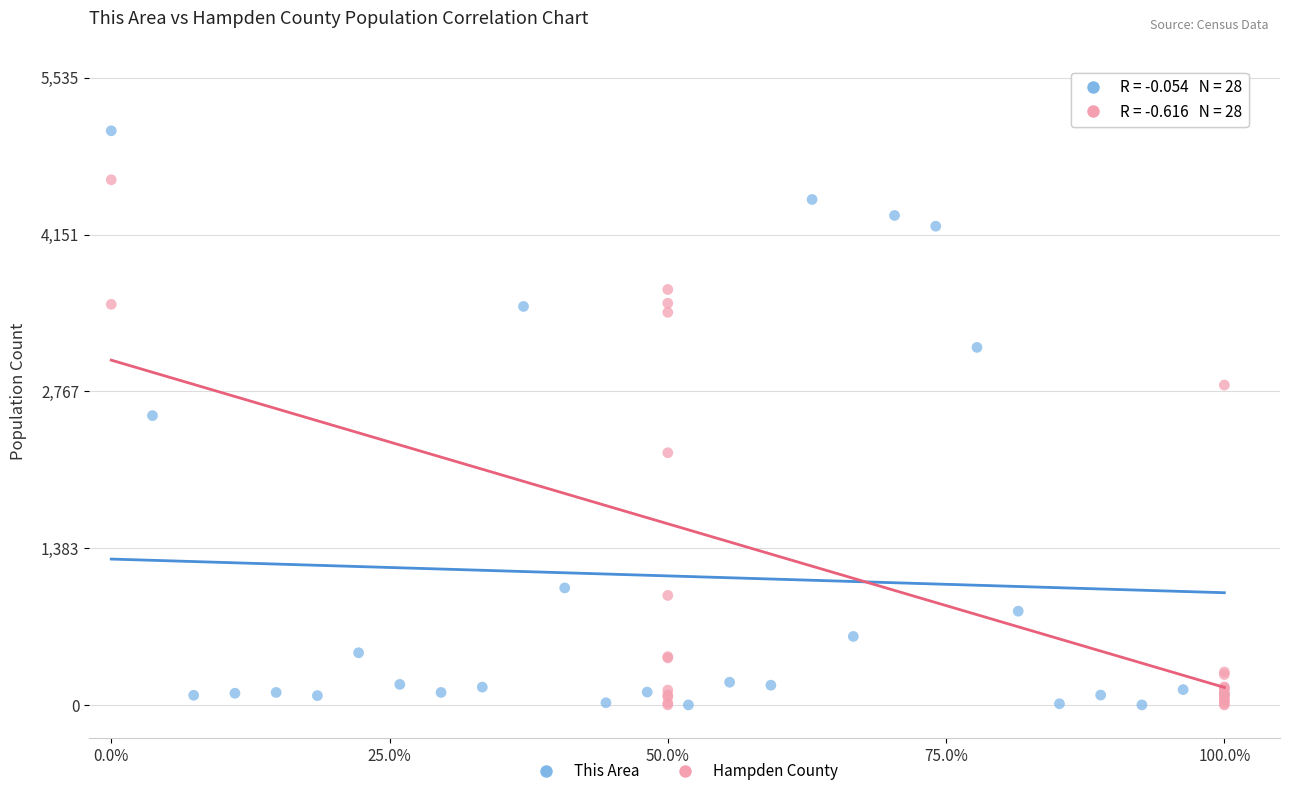

Which series has the widest spread of Y values?

This Area